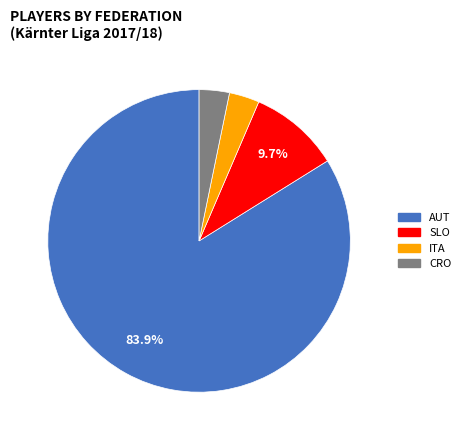

Does any single category account for the majority?

Yes